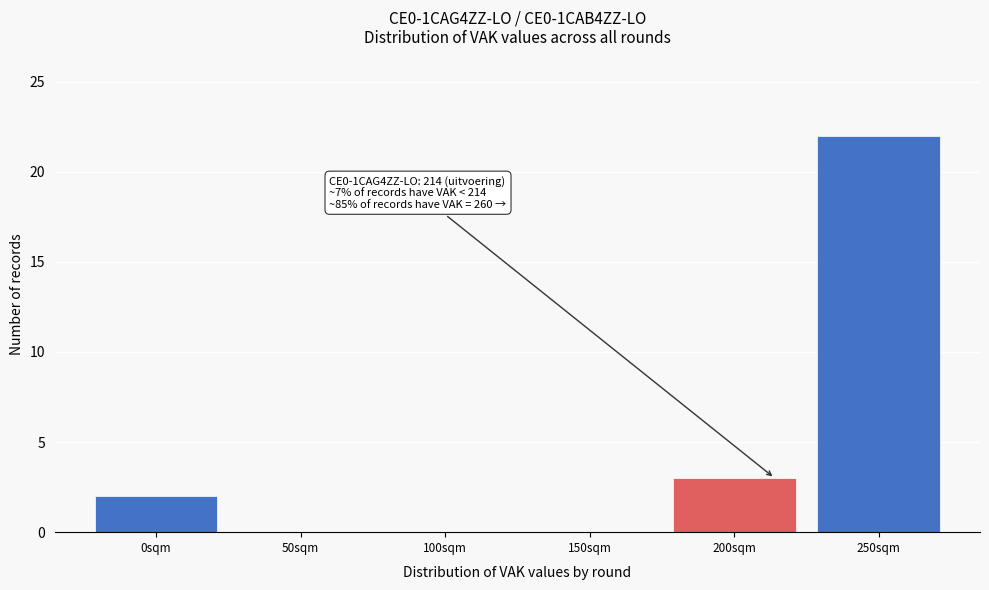

Which range on the x-axis has the tallest bar?

225 to 275